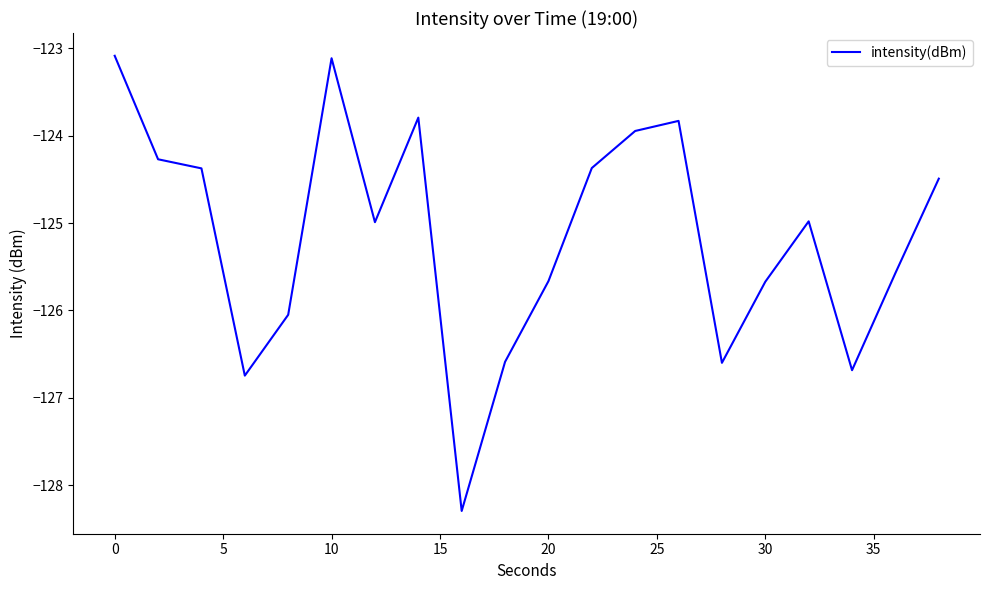

What is the difference between the maximum and minimum values?

5.2